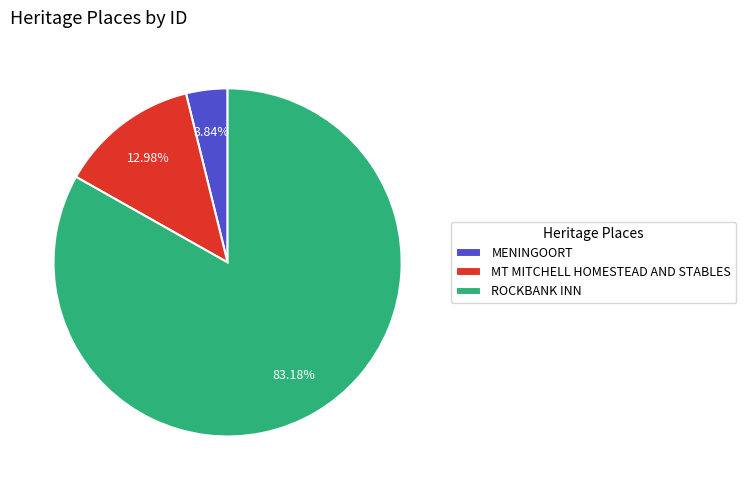

Is it true that MT MITCHELL HOMESTEAD AND STABLES is 13% of the pie?

True